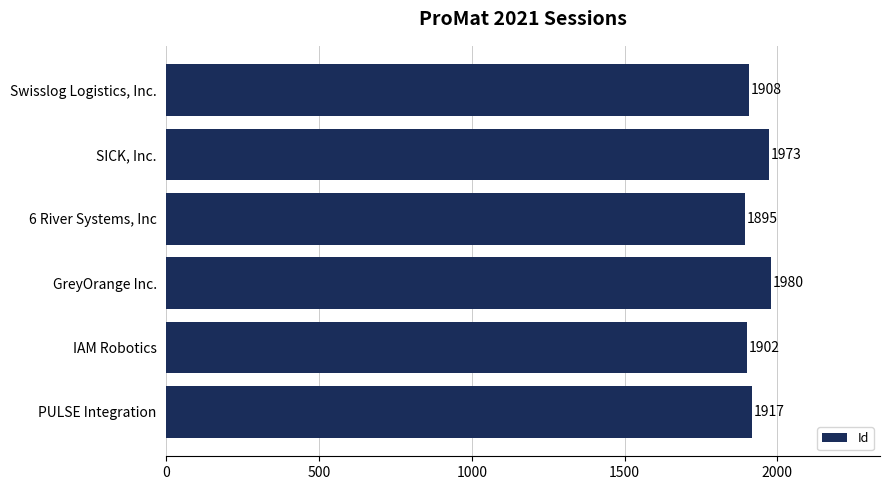

What is the difference between the maximum and minimum values?

85